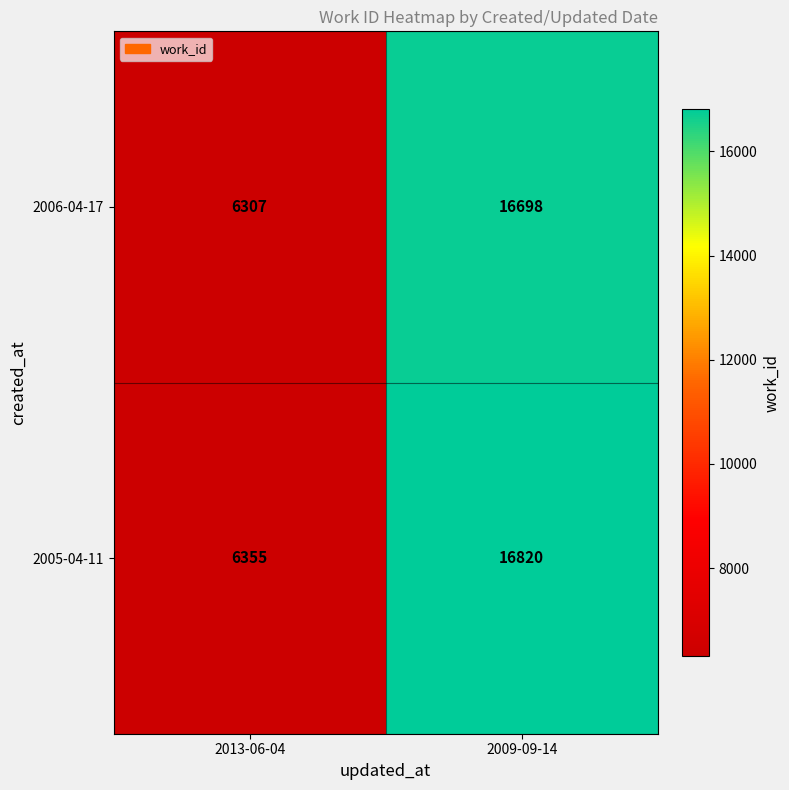

List the series in order of their peak value, highest first.

2005-04-11, 2006-04-17